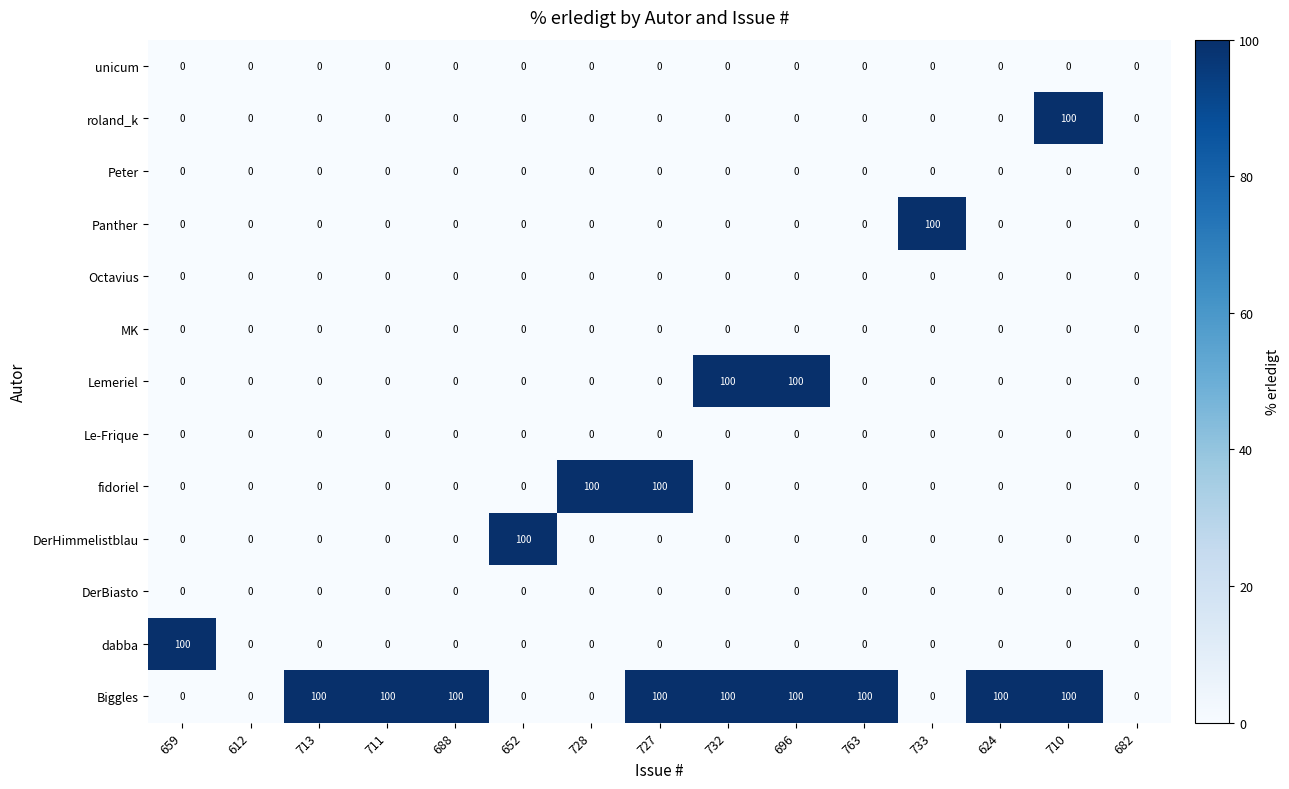

What is the highest value of the dabba series?

100